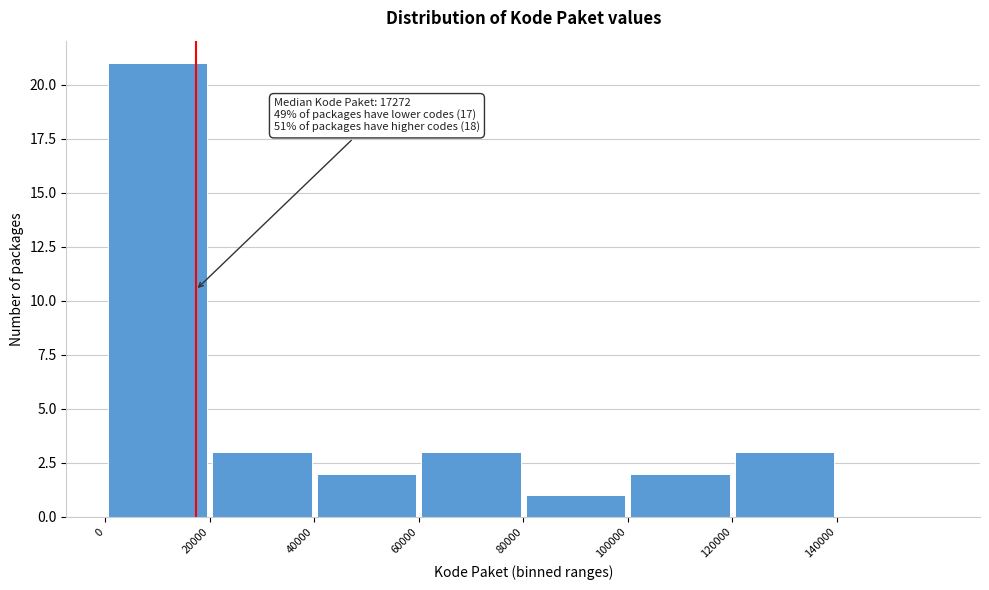

Which range on the x-axis has the tallest bar?

0 to 20000